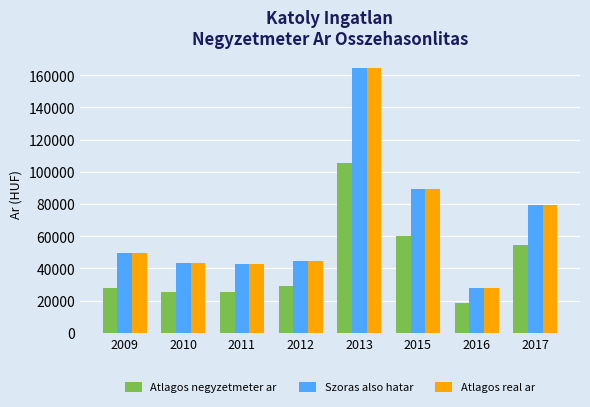

What are all the series names shown in the legend?

Atlagos negyzetmeter ar, Szoras also hatar, Atlagos real ar